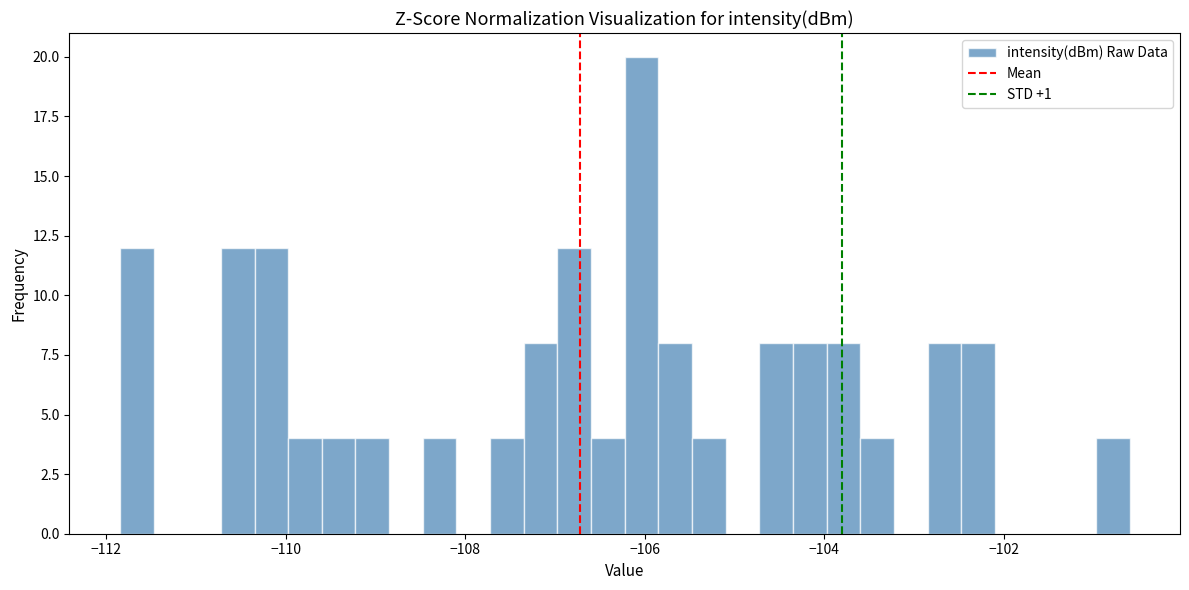

Read against the x-axis, roughly where is the centre of the tallest bar?

-106.0